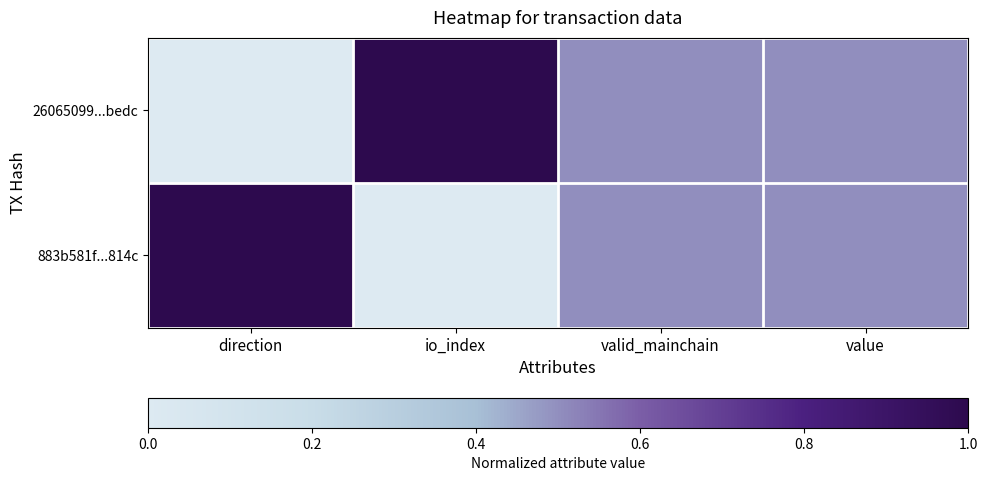

At how many categories does at least one series exceed 0?

4